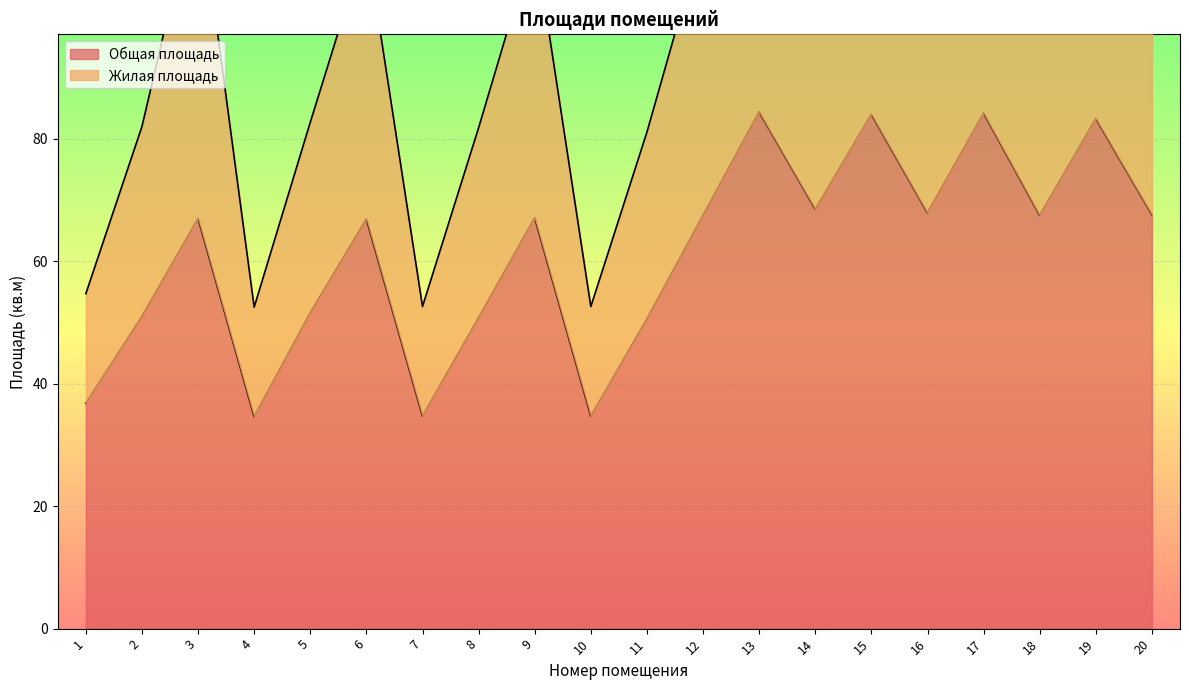

Is it true that Общая площадь equals 64.2 at 1?

False